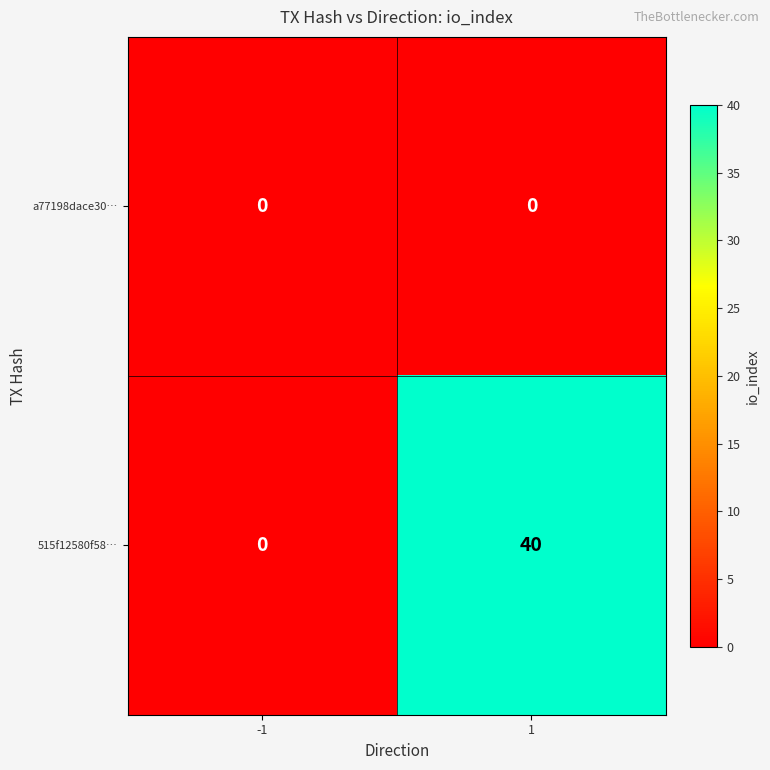

The 515f12580f58… series shows 17 at -1. True or false?

False